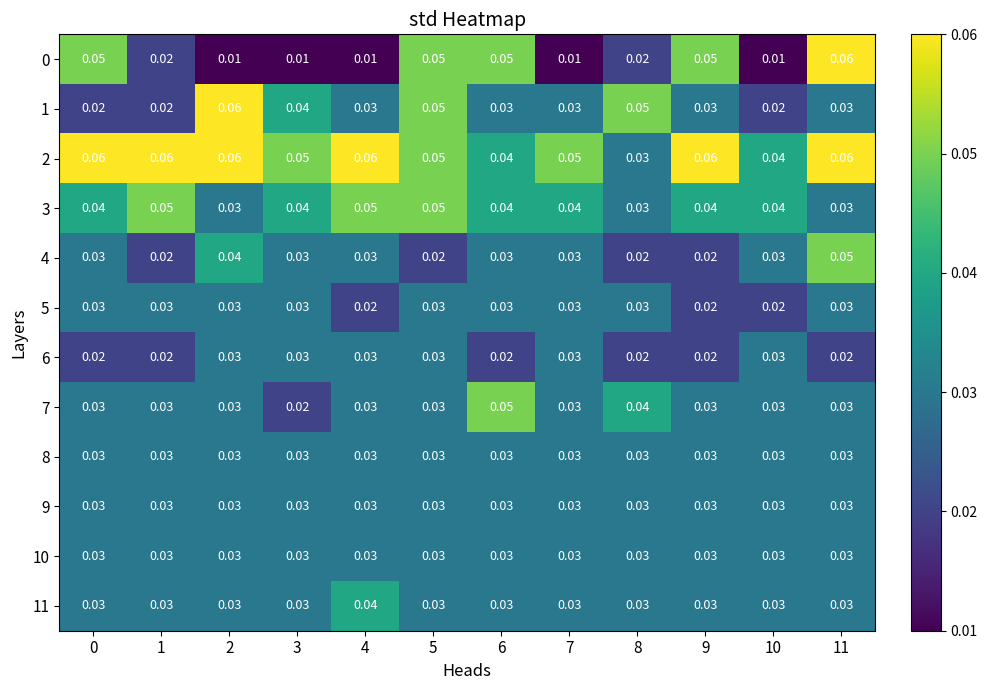

Is the value of 1 at 5 greater than the value of 10 at 3?

Yes